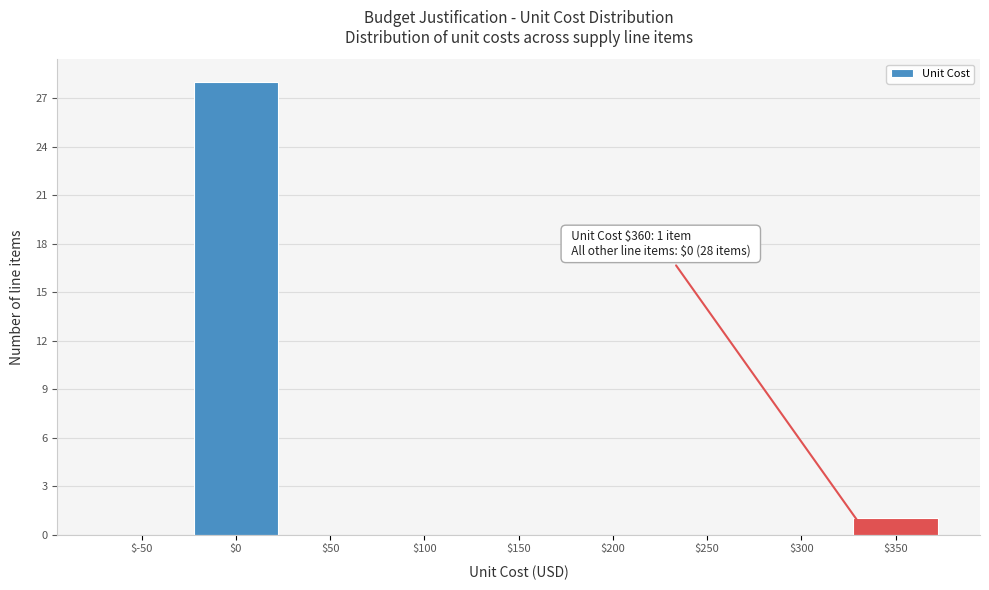

Is it true that the value at $200 is 0?

True